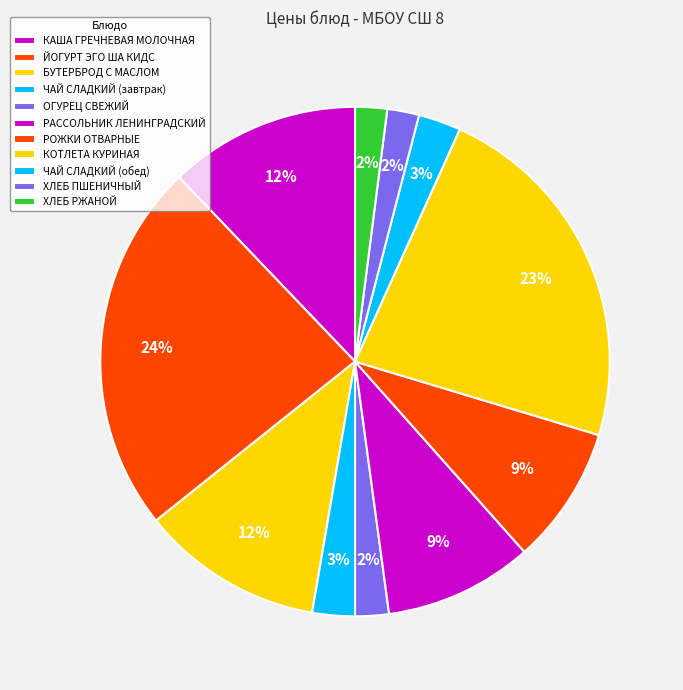

Is there any slice that represents more than half of the pie?

No